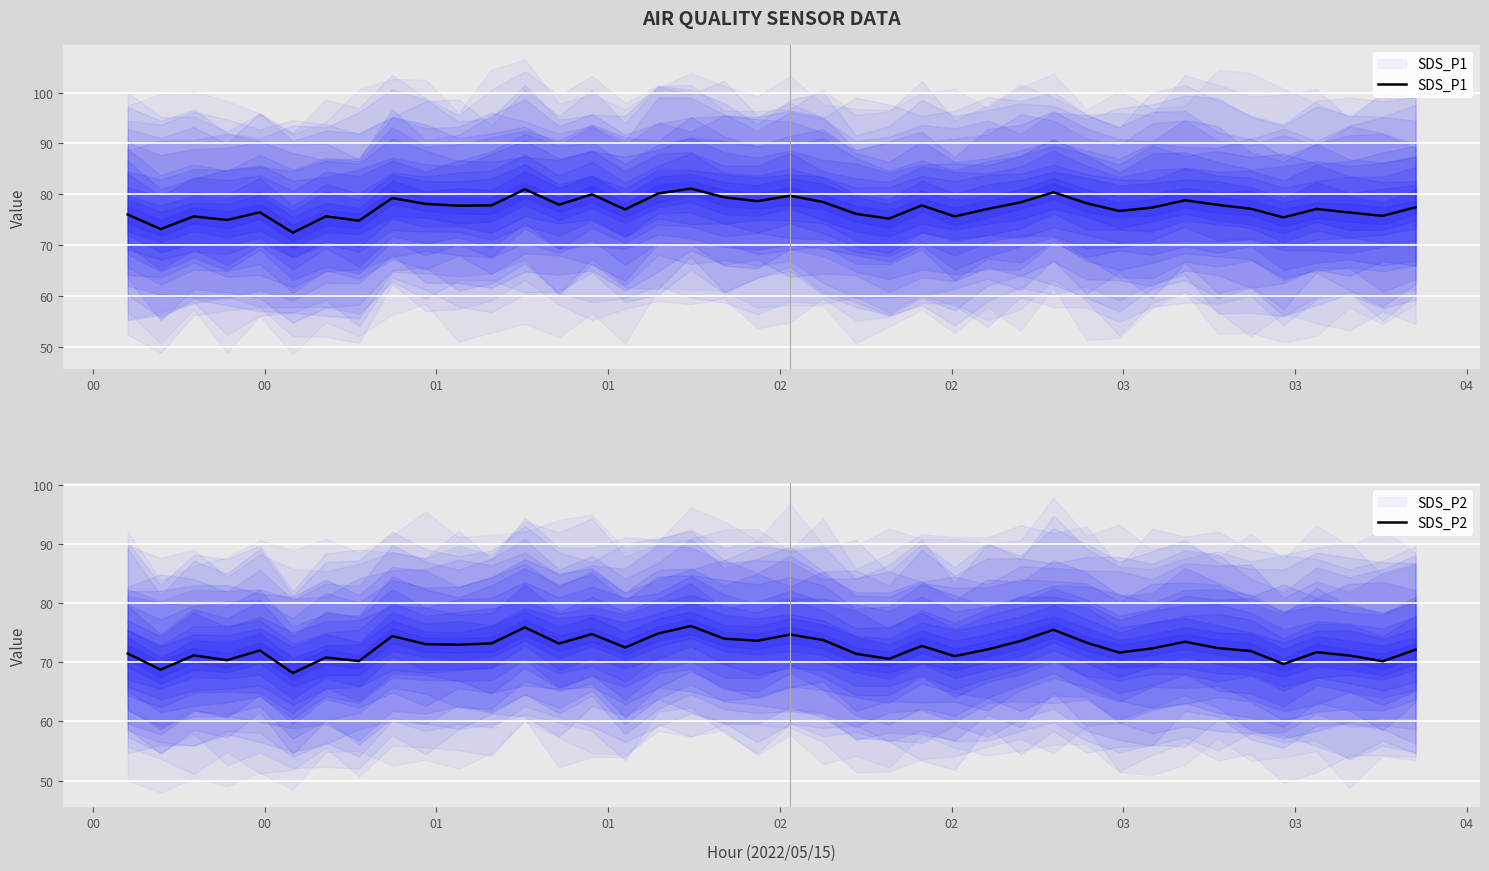

What is the maximum value for SDS_P2?

76.2